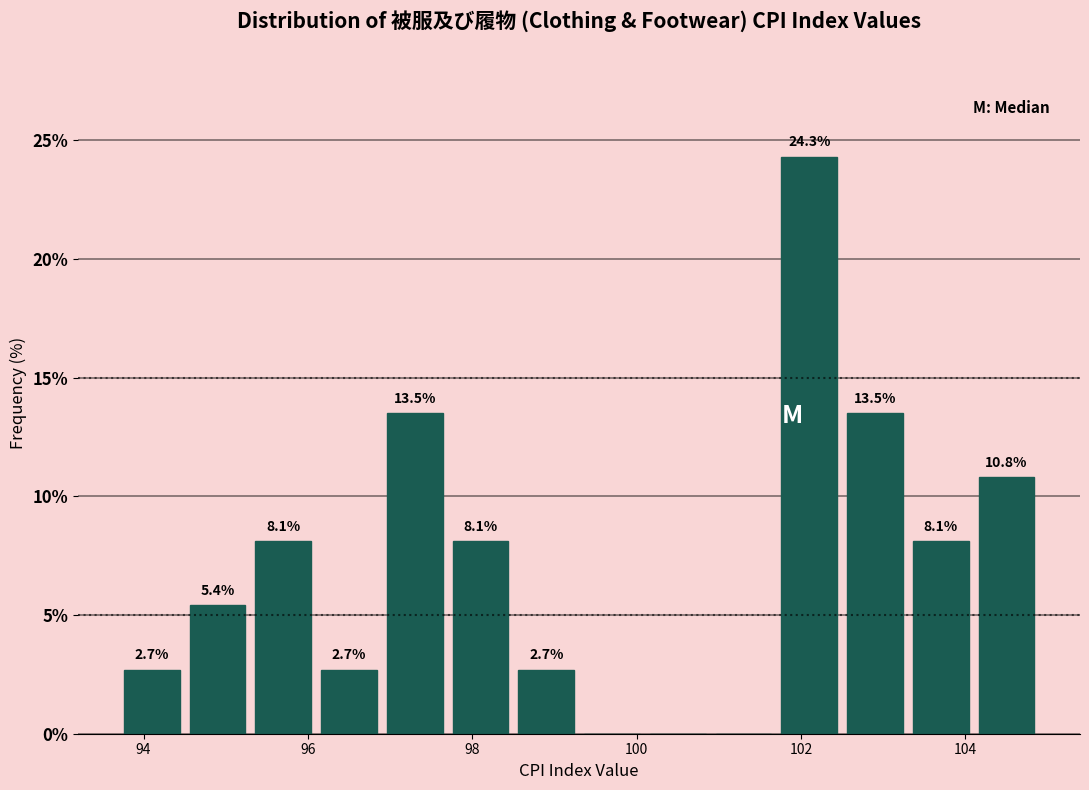

Which range on the x-axis has the tallest bar?

101.7 to 102.5